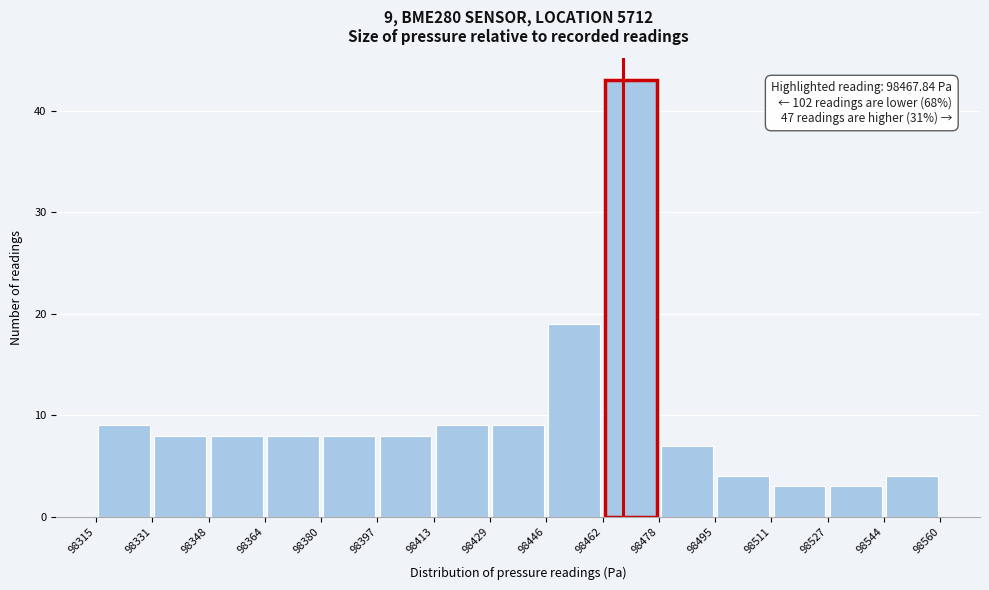

Which range on the x-axis has the tallest bar?

98462 to 98478